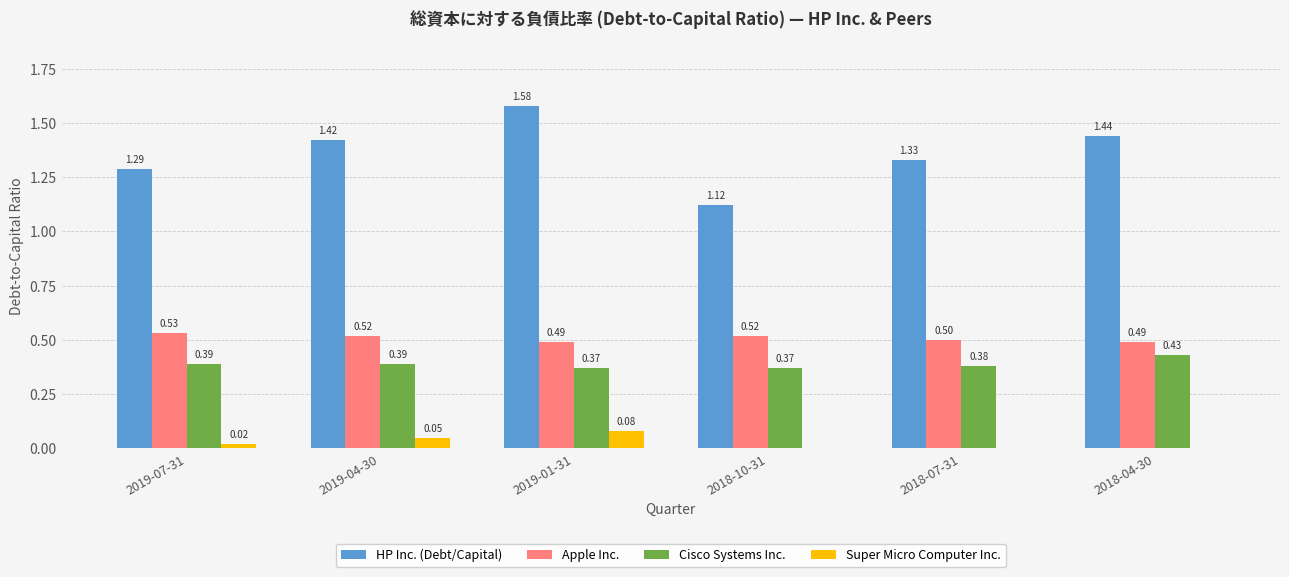

At which label is HP Inc. (Debt/Capital) closest to 1?

2018-10-31